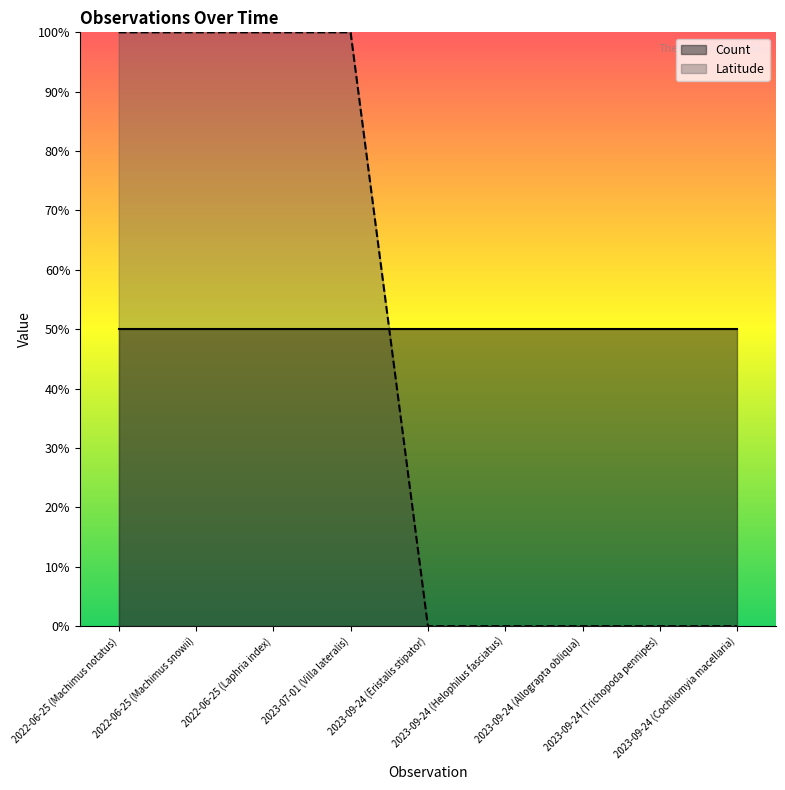

Between 2023-09-24 (Eristalis stipator) and 2022-06-25 (Laphria index), which is larger?

2022-06-25 (Laphria index)